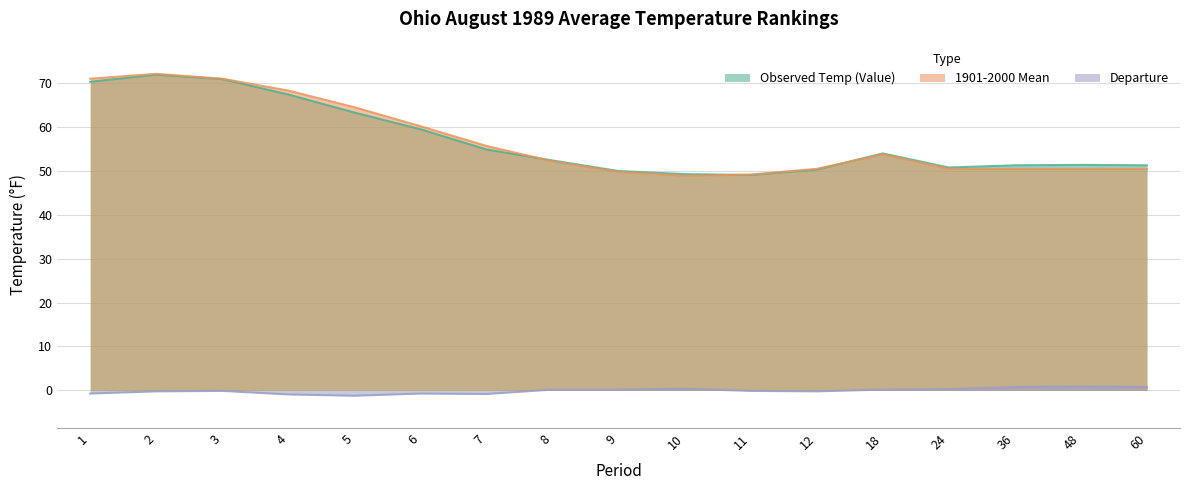

Is the value of 1901-2000 Mean at 2 greater than the value of Observed Temp (Value) at 2?

Yes